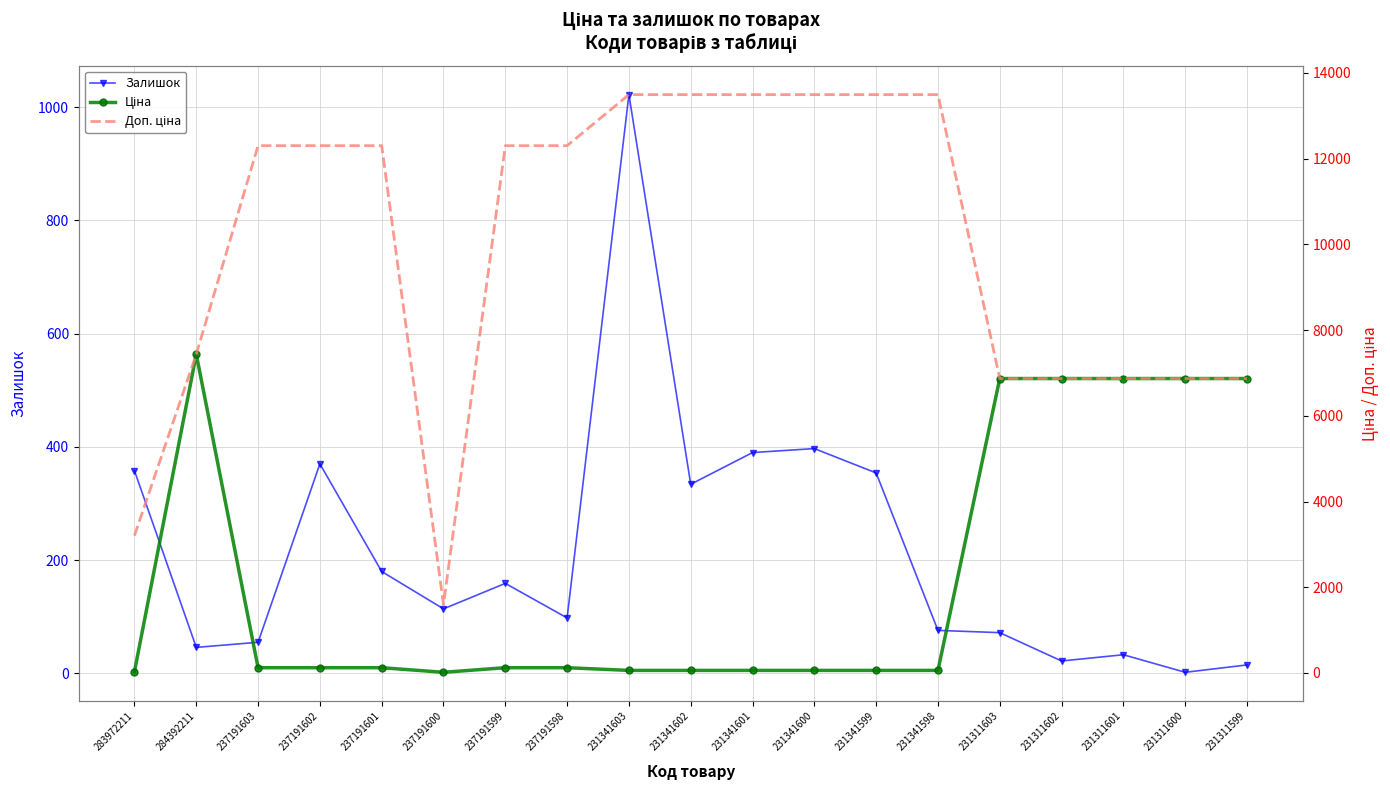

What is the minimum value shown in the chart?

2.0